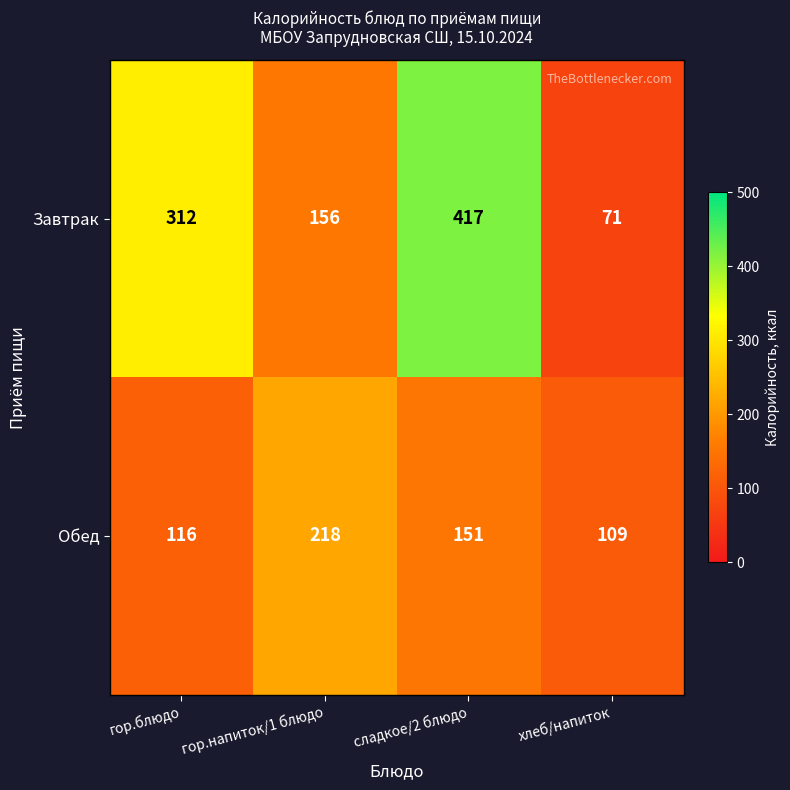

What is the minimum value shown in the chart?

71